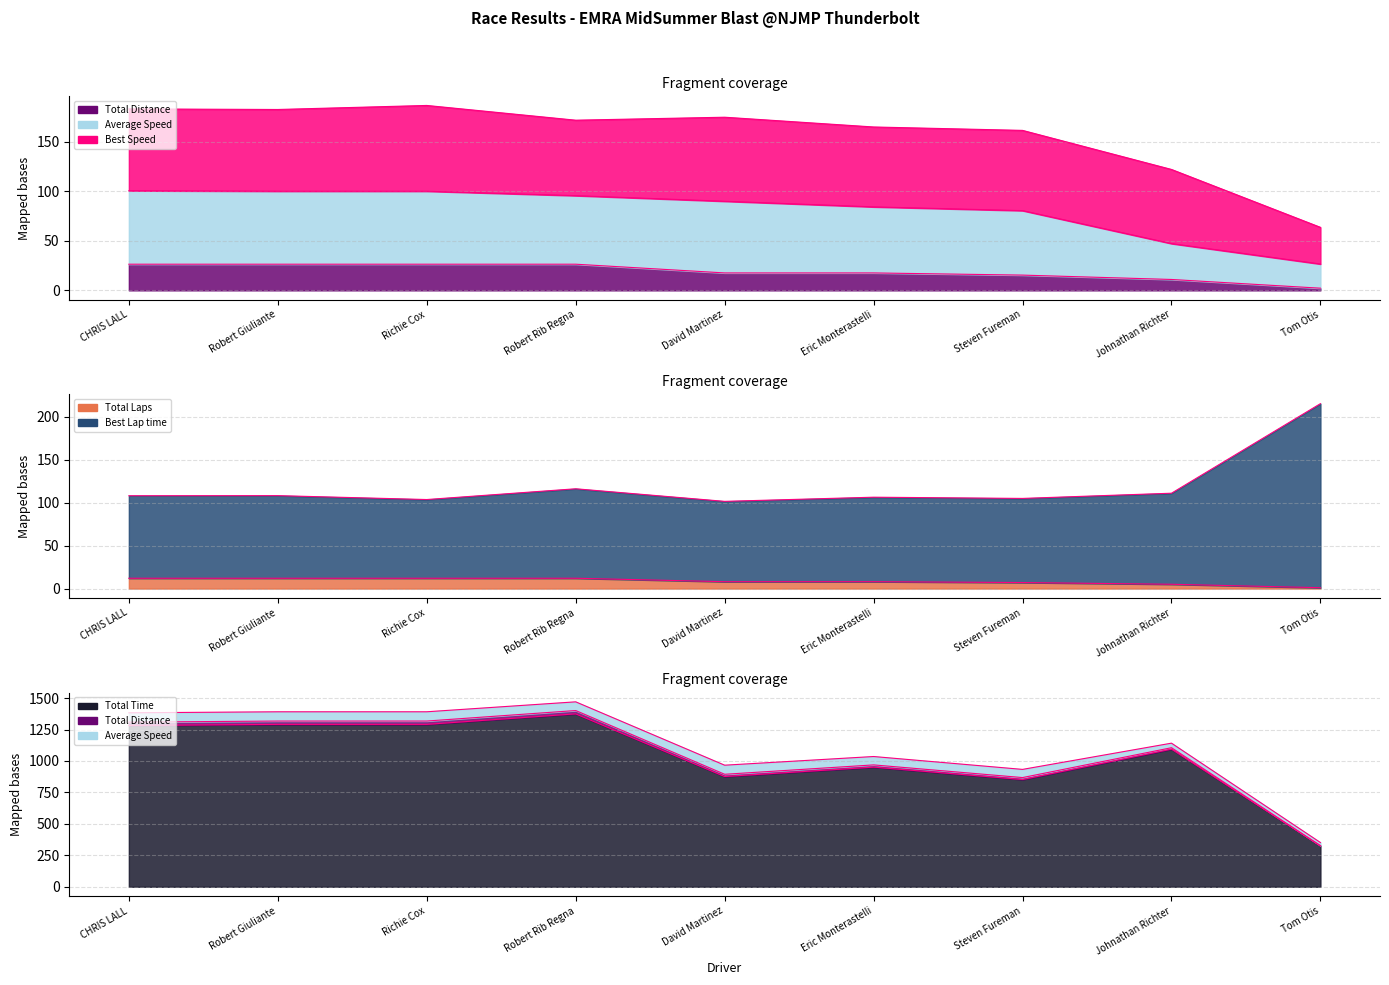

Which series has the largest total across all categories?

Total Time